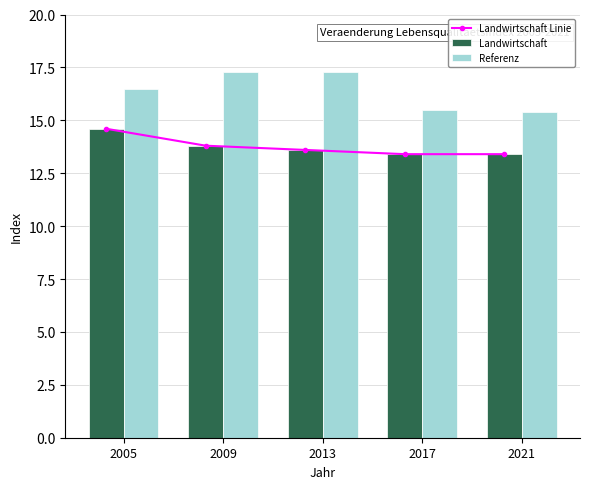

Is the value of Referenz at 2017 greater than the value of Landwirtschaft at 2013?

Yes